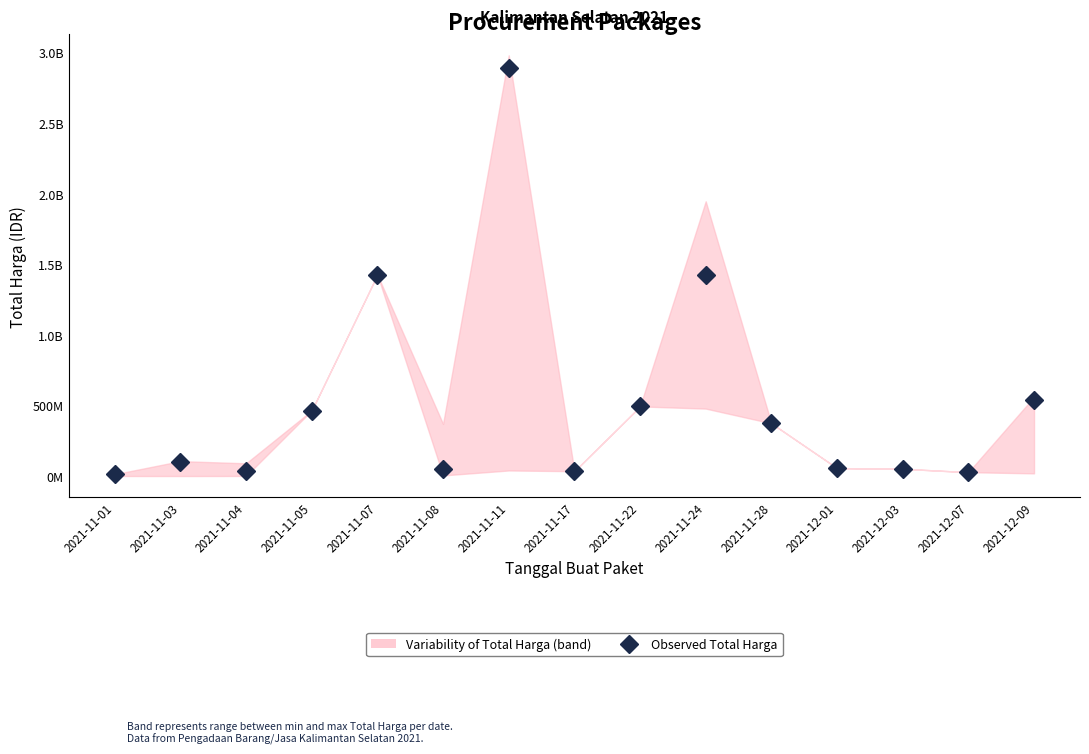

How many interior local valleys (lower than both neighbors) does the data have?

4